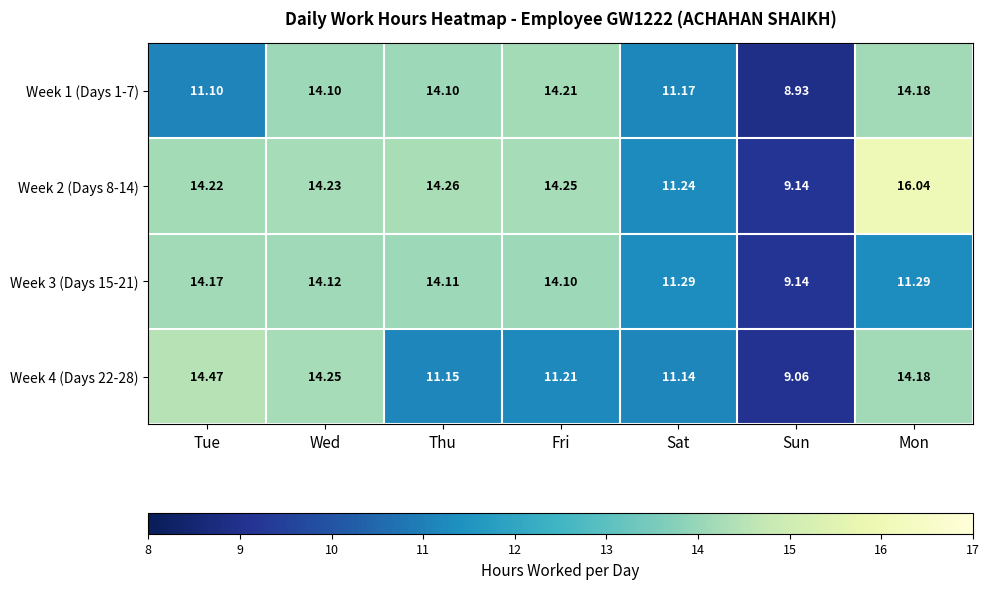

At which label does Week 2 (Days 8-14) first exceed 14?

Tue